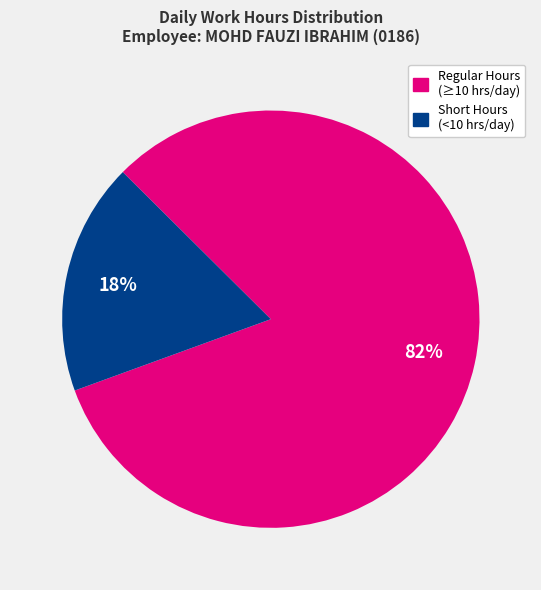

Is there any slice that represents more than half of the pie?

Yes